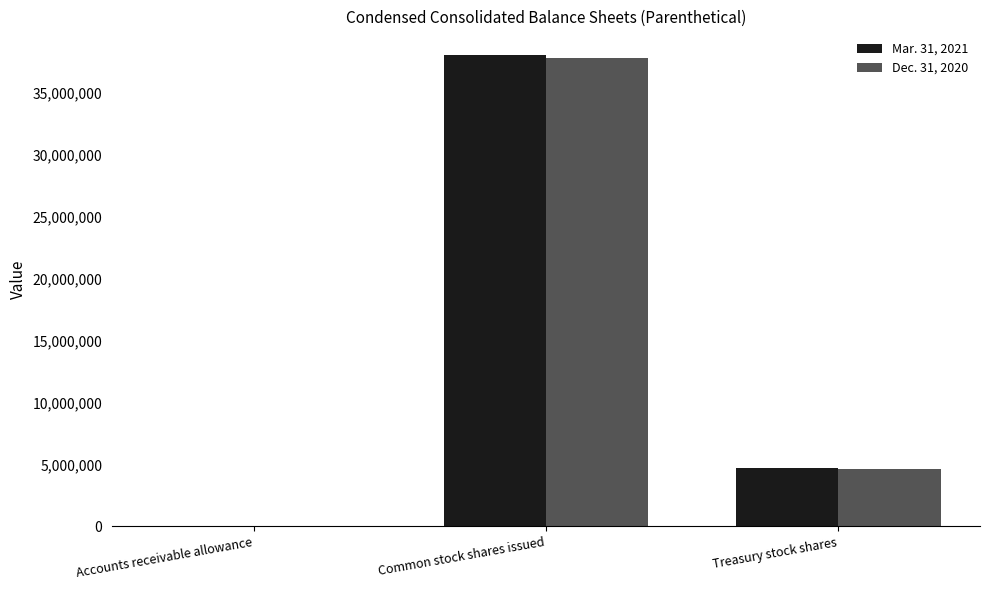

At which label does Mar. 31, 2021 reach its peak?

Common stock shares issued